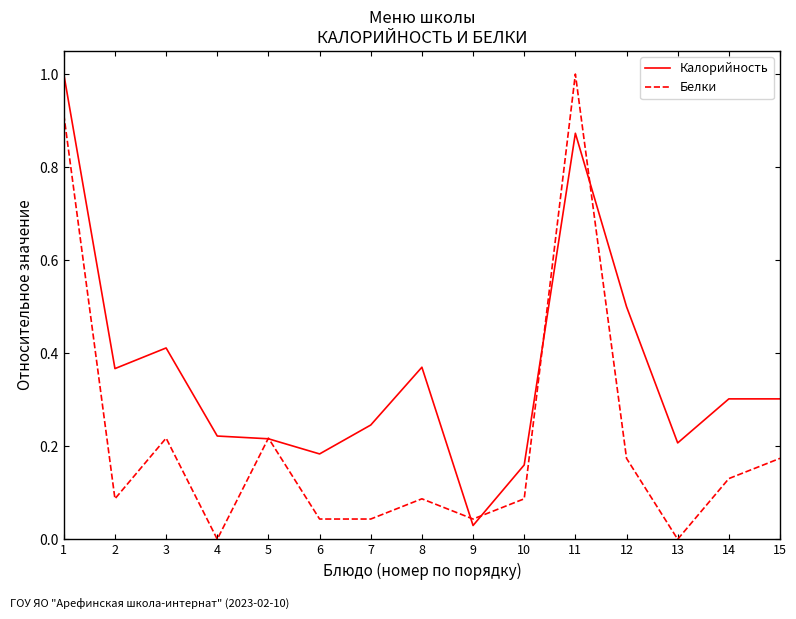

Is it true that Калорийность equals 0.1 at 10?

False